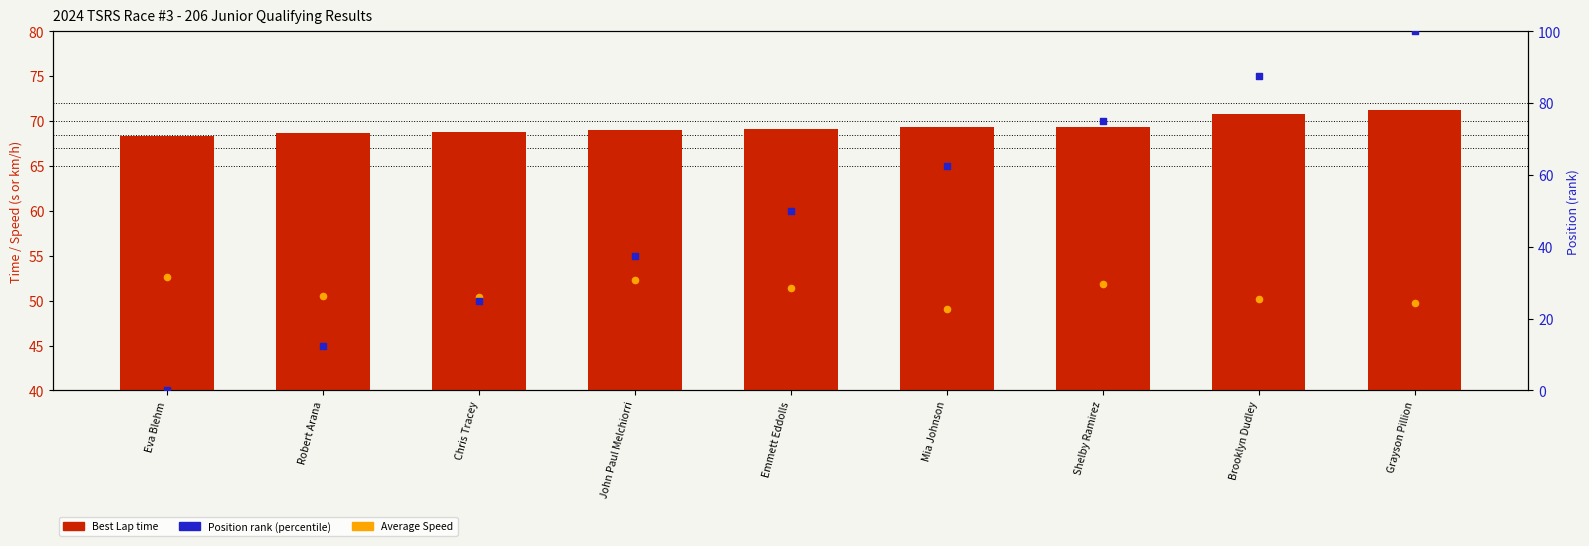

Which series contains the lowest Y value?

Position rank (percentile)